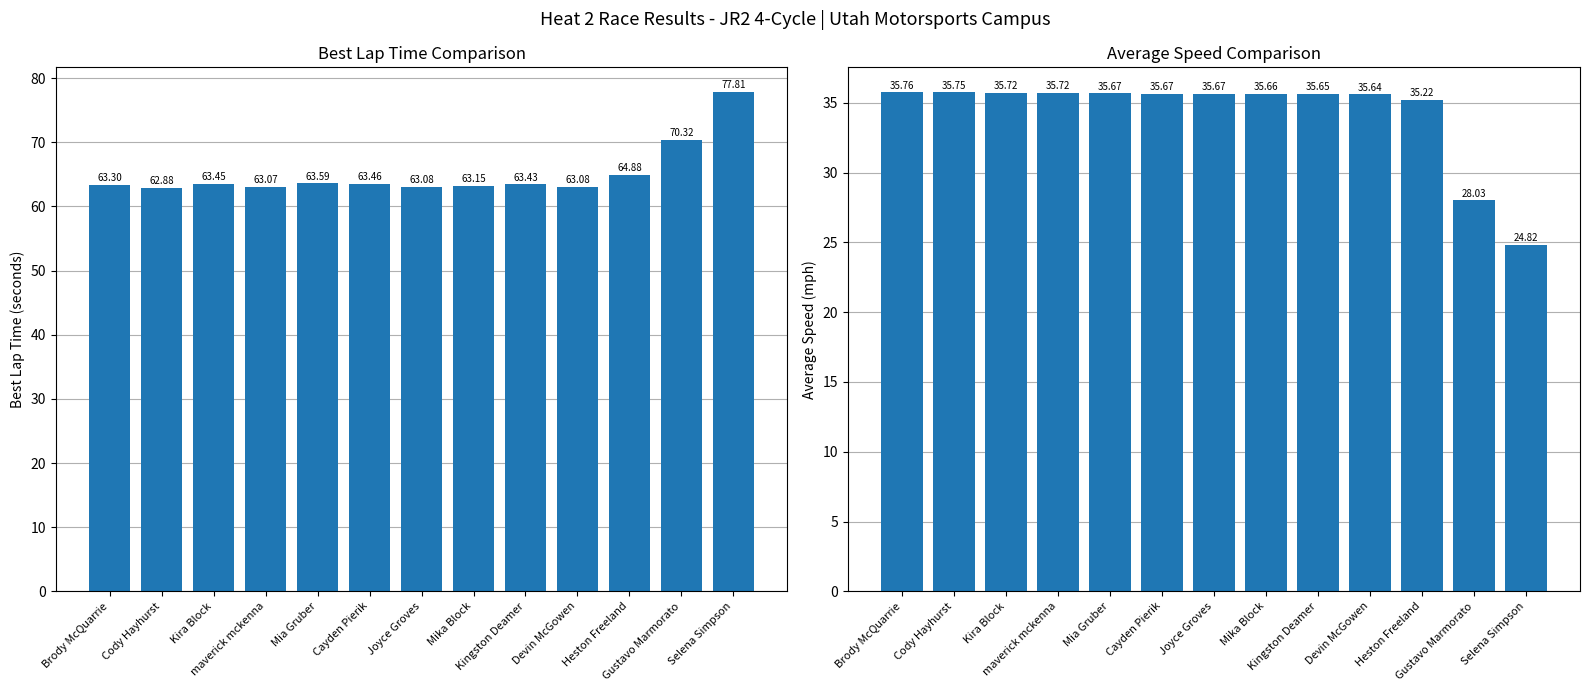

What is the average value of the Average Speed (mph) series?

34.2